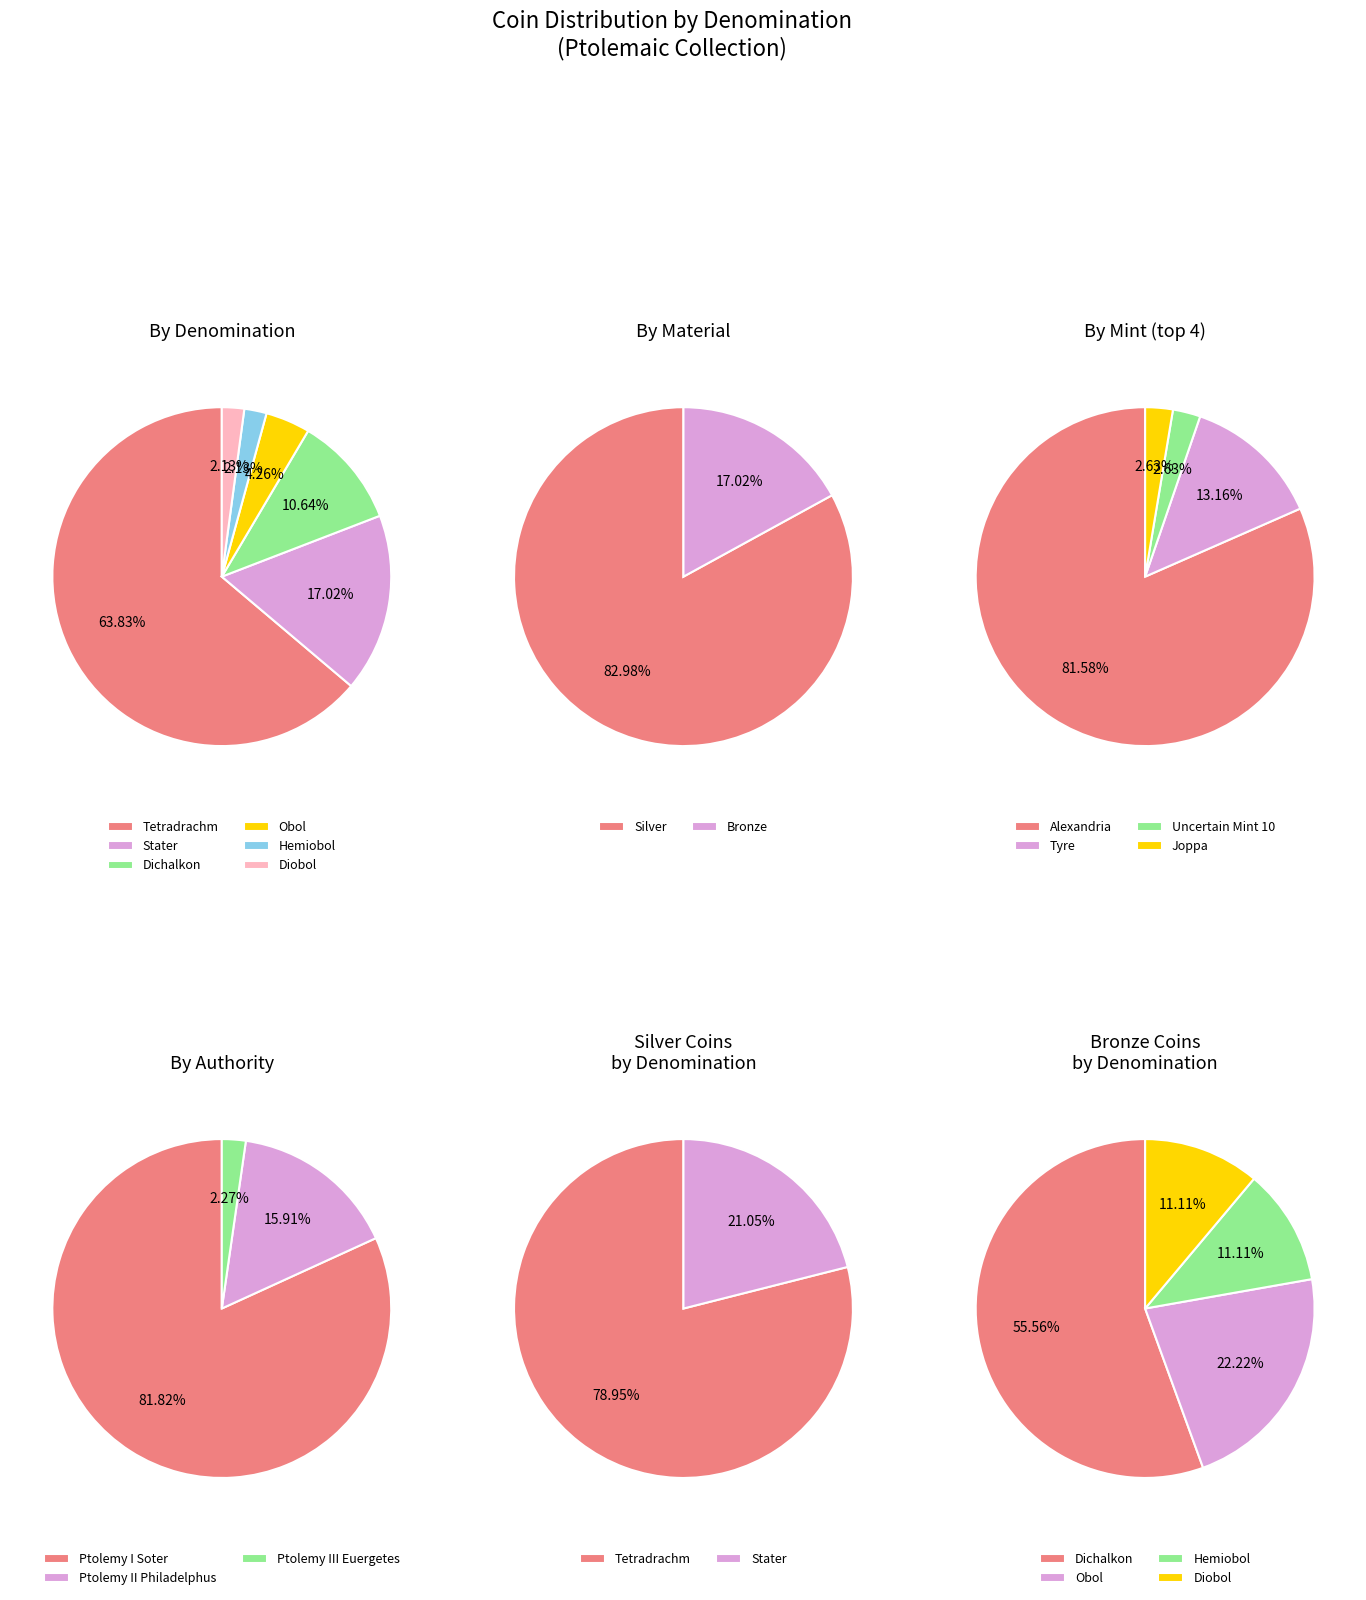

Is it true that Hemiobol is 2% of the pie?

True